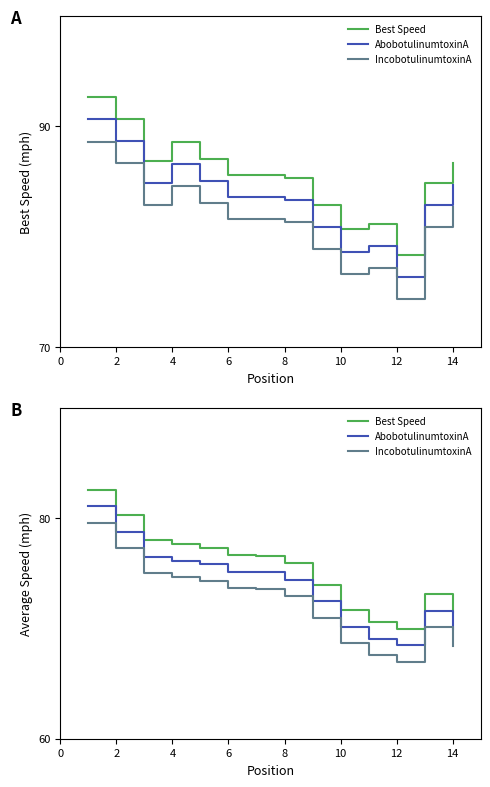

Which series has the widest spread of values?

Best Speed